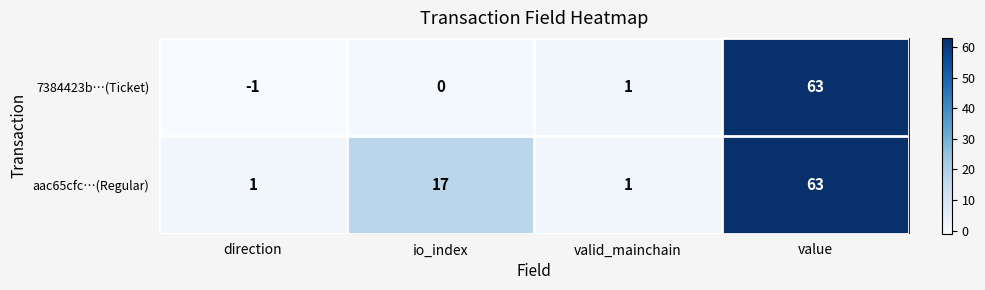

What is the greatest value displayed?

63